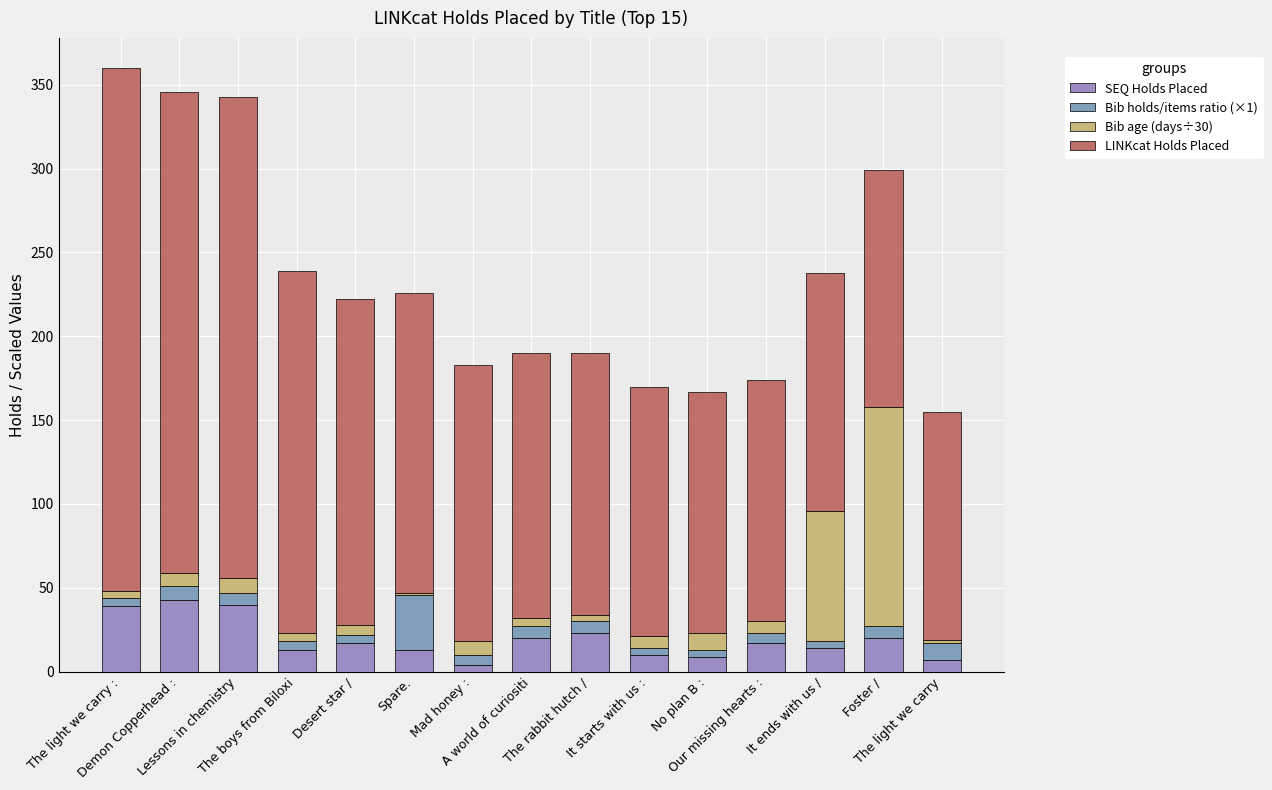

How many series are shown in this chart?

4